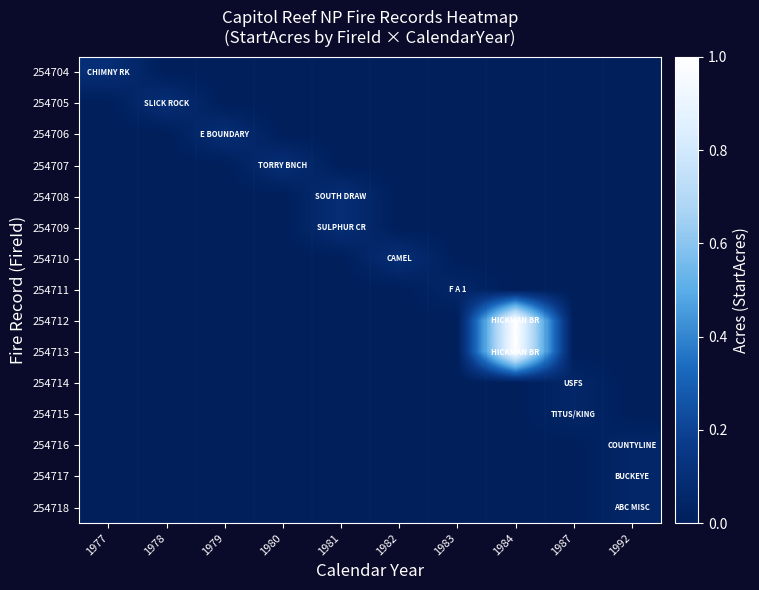

How many series are shown in this chart?

15